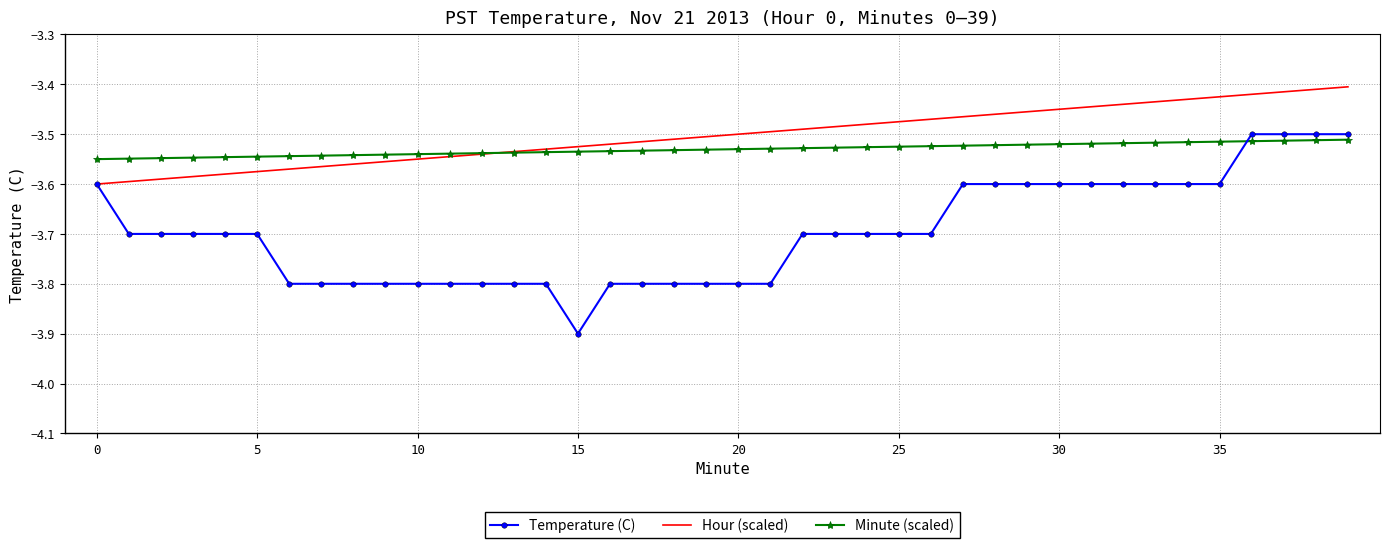

Which series has the largest range (max minus min)?

Temperature (C)